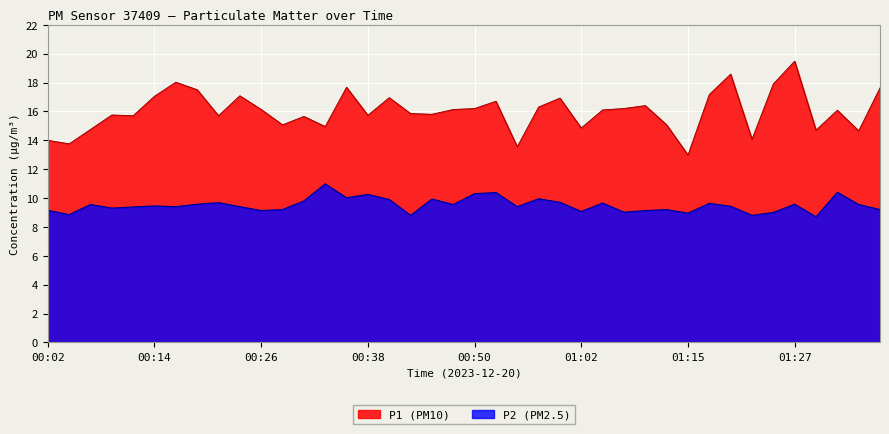

What is the difference between the highest and lowest values at 00:36?

7.7